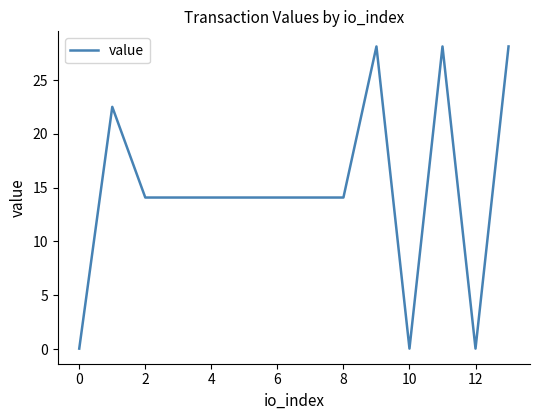

What is the greatest value displayed?

28.1